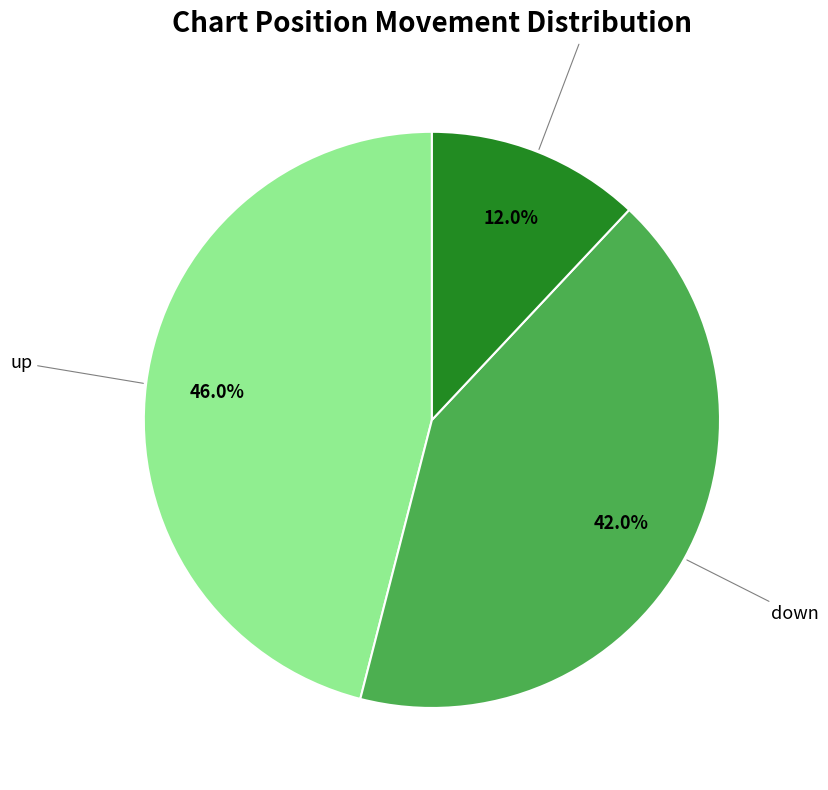

To the nearest percent, what percentage of the pie is up?

46%